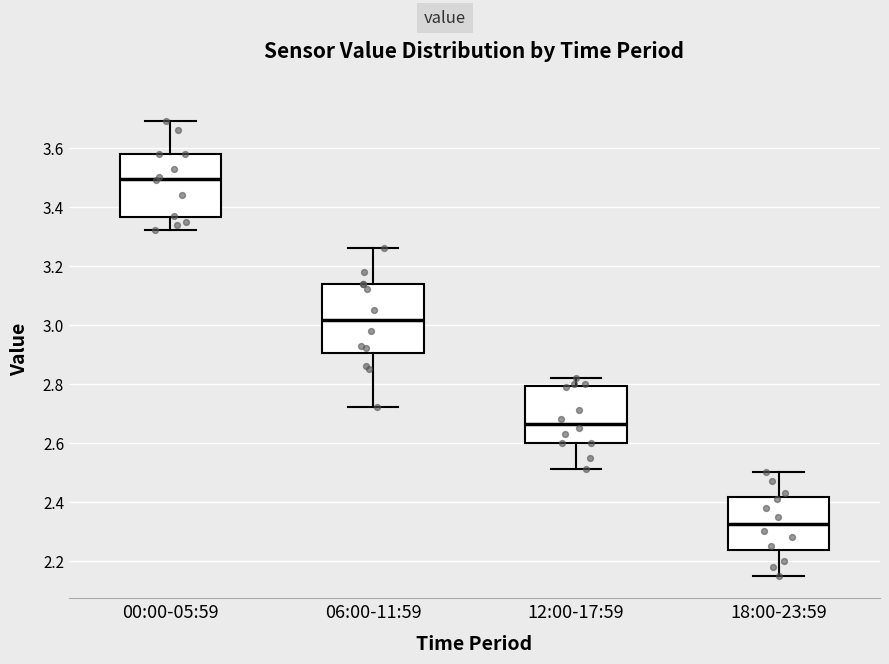

Which box has the highest median line?

00:00-05:59